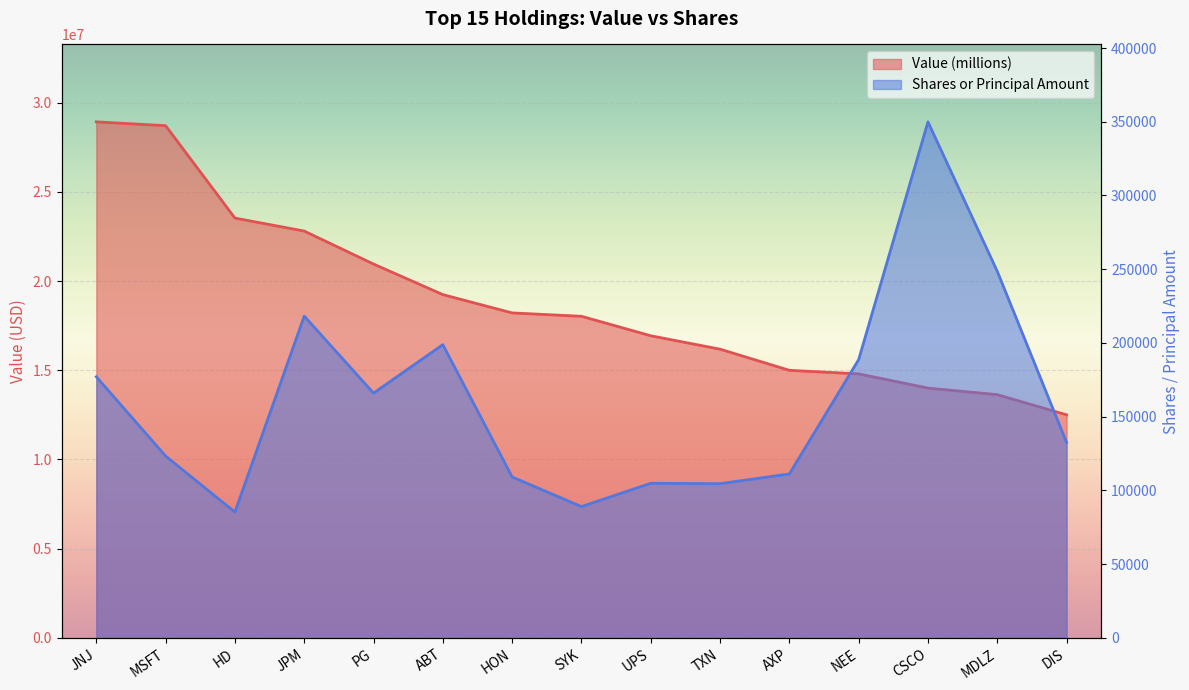

Which series changed the most between TXN and CSCO?

Value (millions)